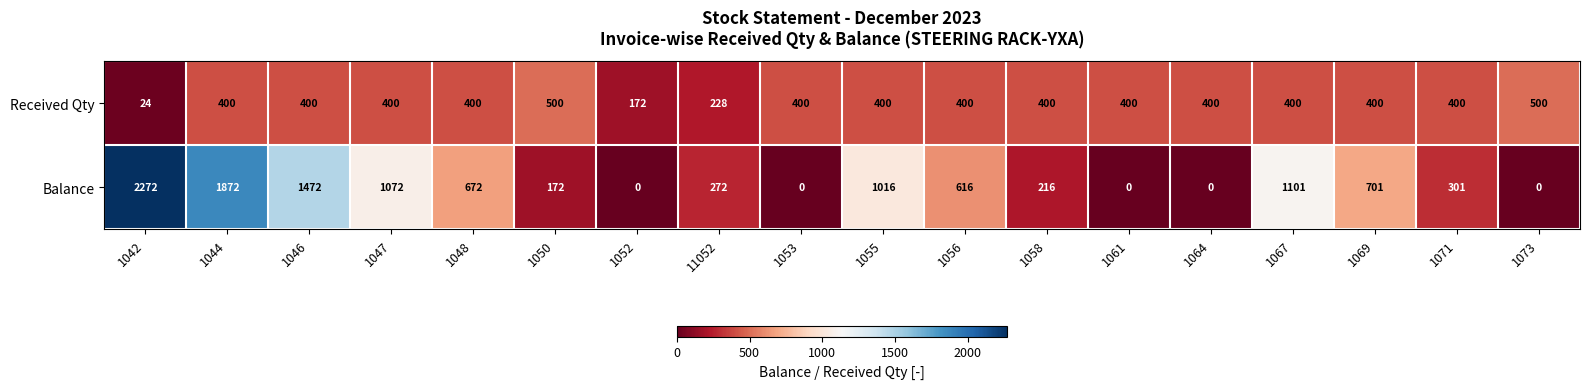

What is the sum of the Balance values at 1046 and 1047?

2544